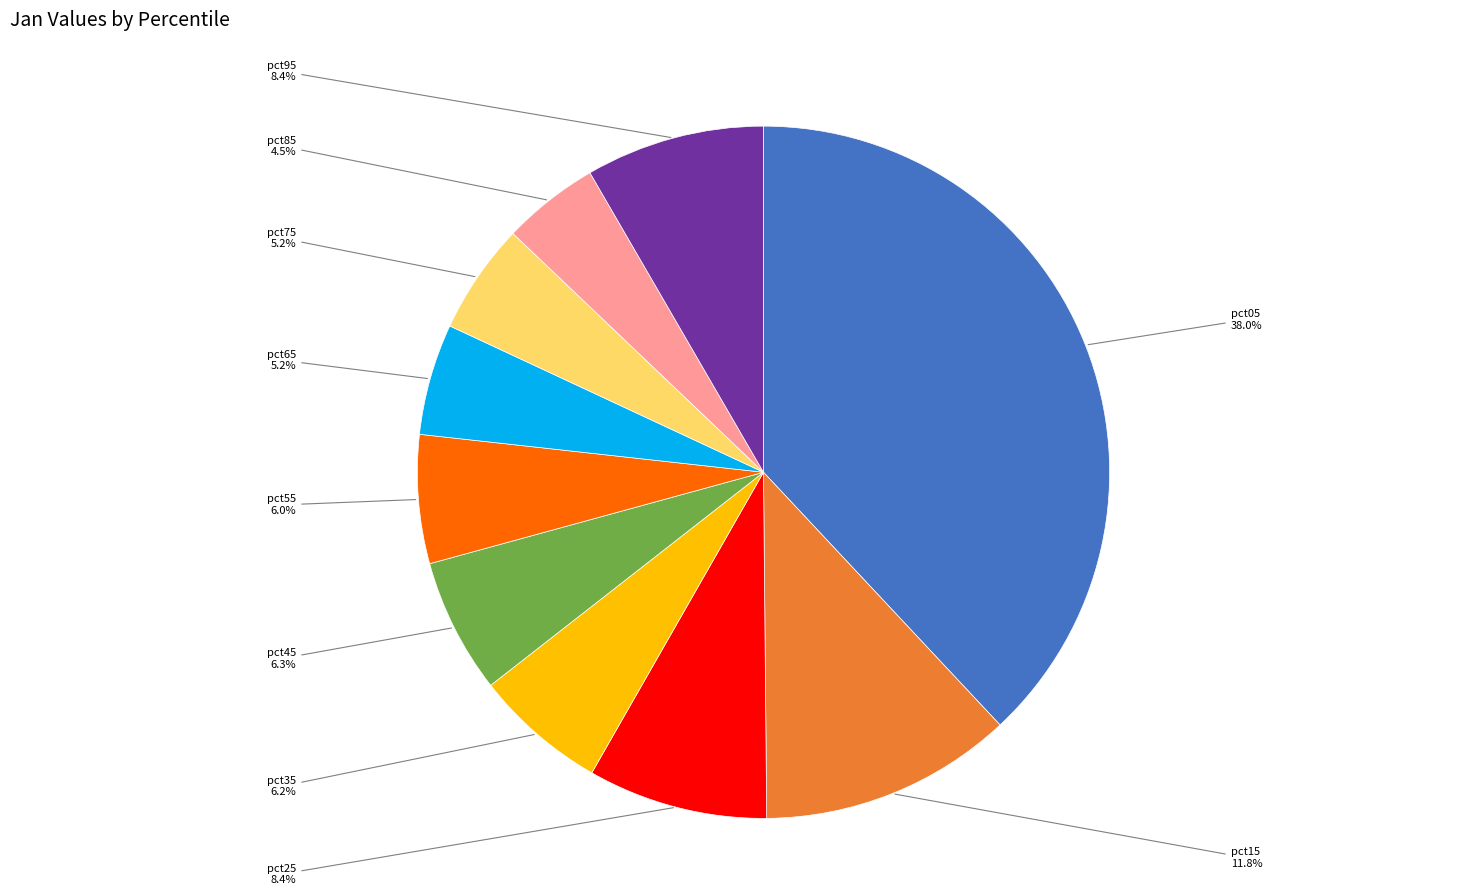

Is there any slice that represents more than half of the pie?

No